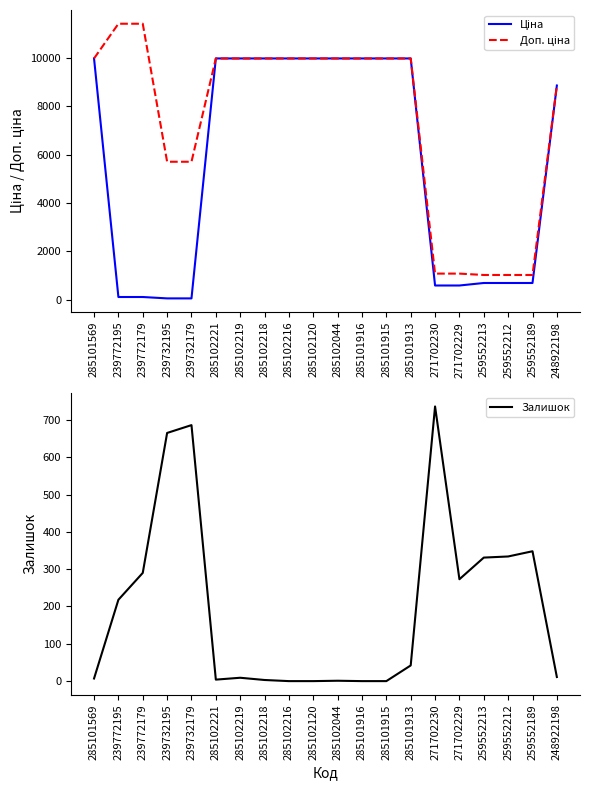

At which label is Ціна closest to 5016?

248922198